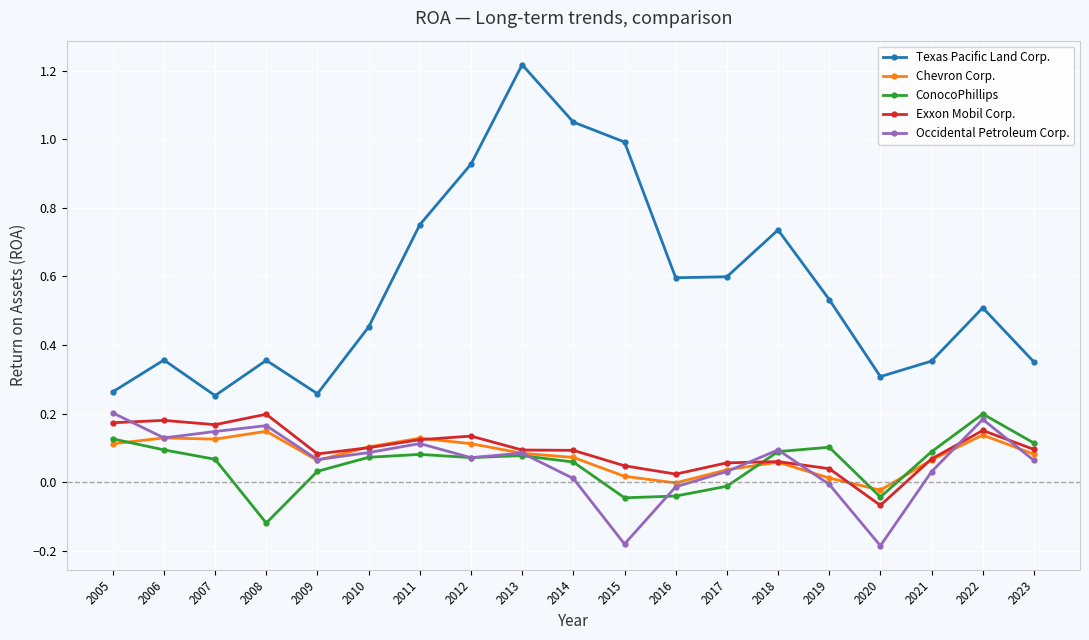

How many interior local peaks does the Texas Pacific Land Corp. series have?

5